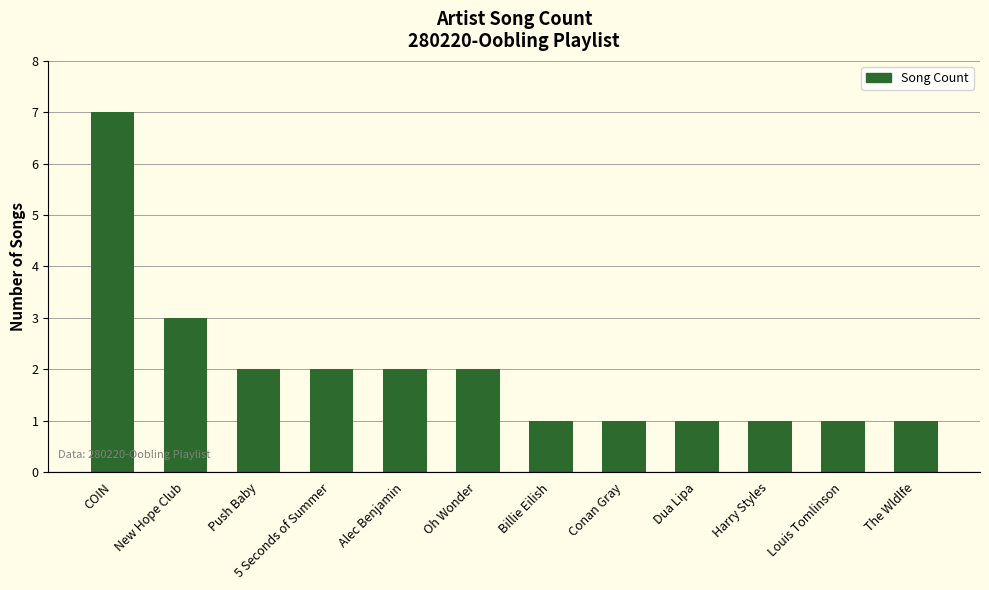

Are the bars grouped side by side (vs. stacked)?

No